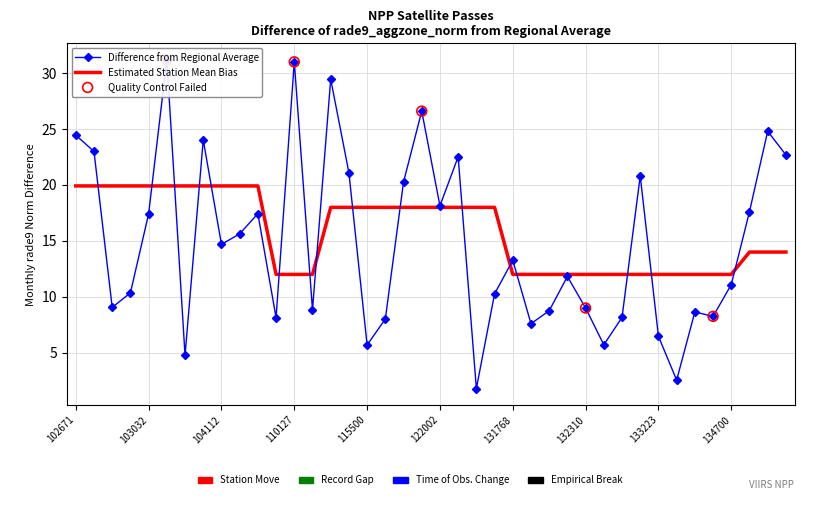

At which category is the sum across all series the highest?

103279